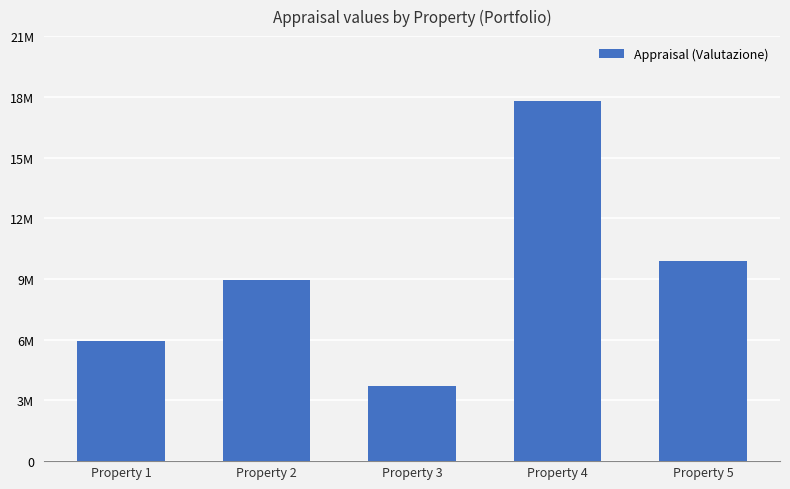

Which category has the highest value across all series?

Property 4